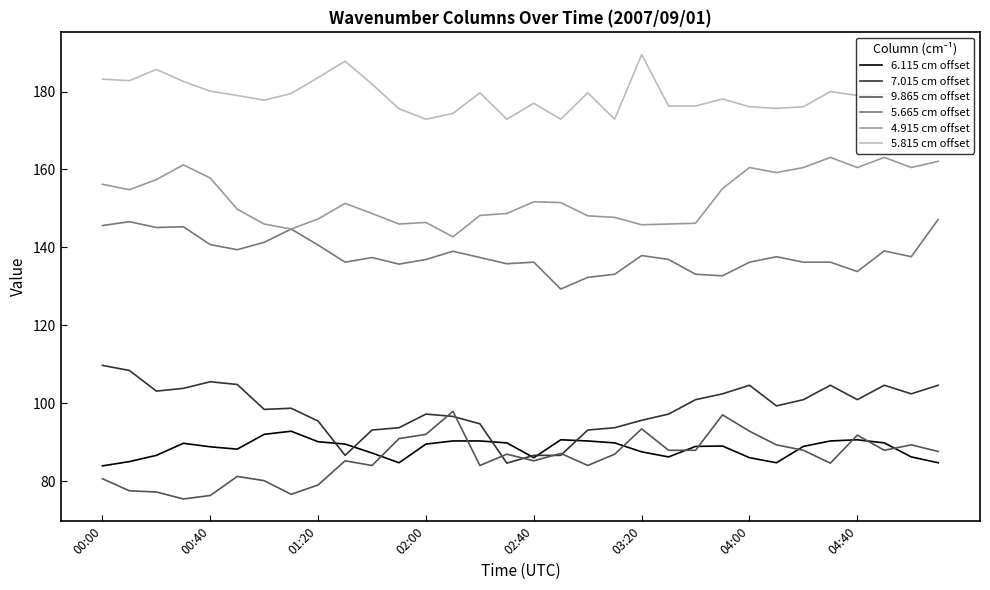

True or false: 6.115 cm offset and 4.915 cm offset intersect in this chart.

False